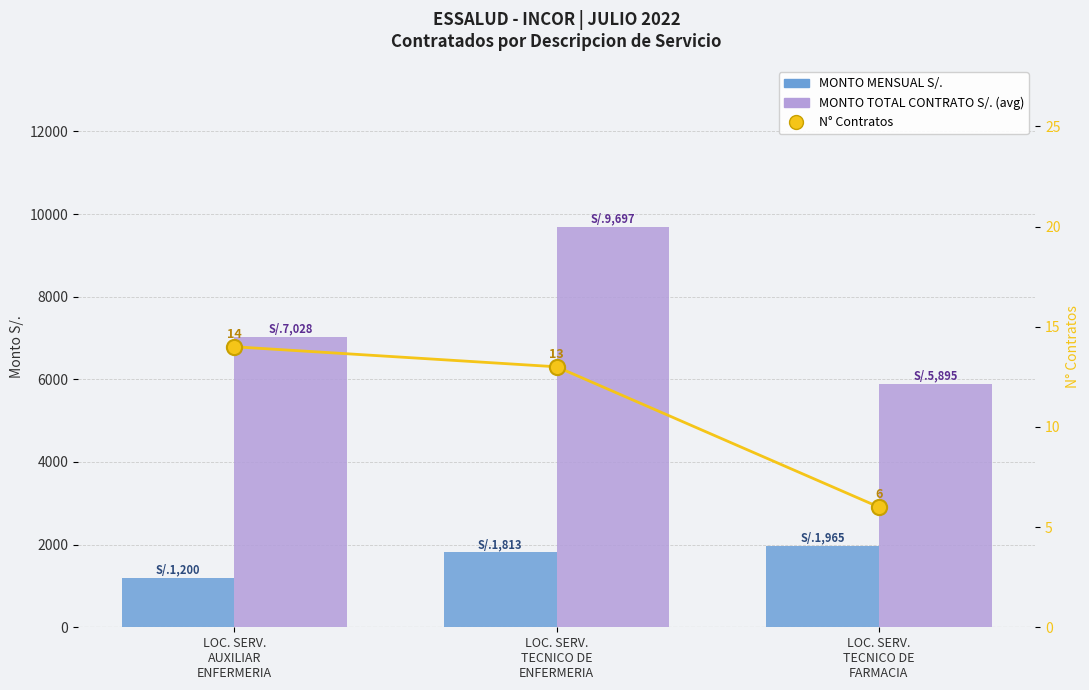

At which category is the sum across all series the highest?

LOC. SERV.
TECNICO DE
ENFERMERIA